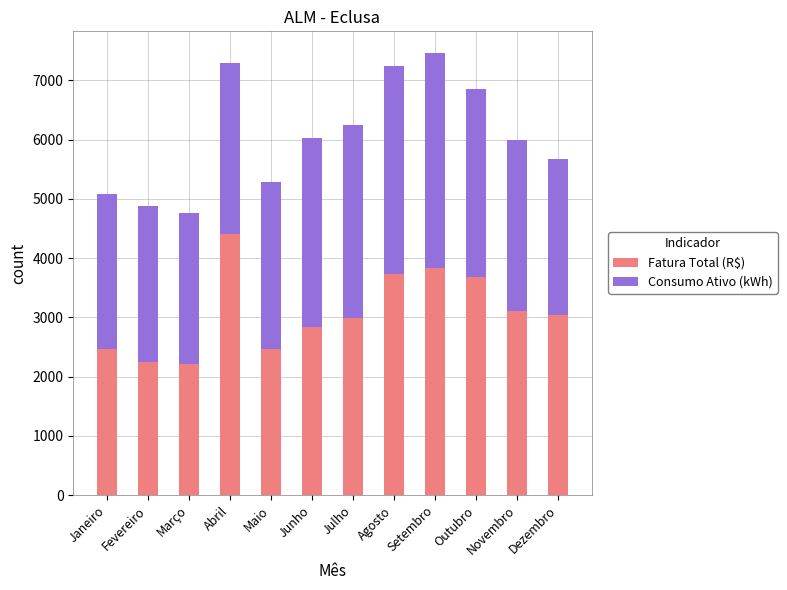

True or false: Fatura Total (R$) has a value of 3840.9 at Setembro.

True